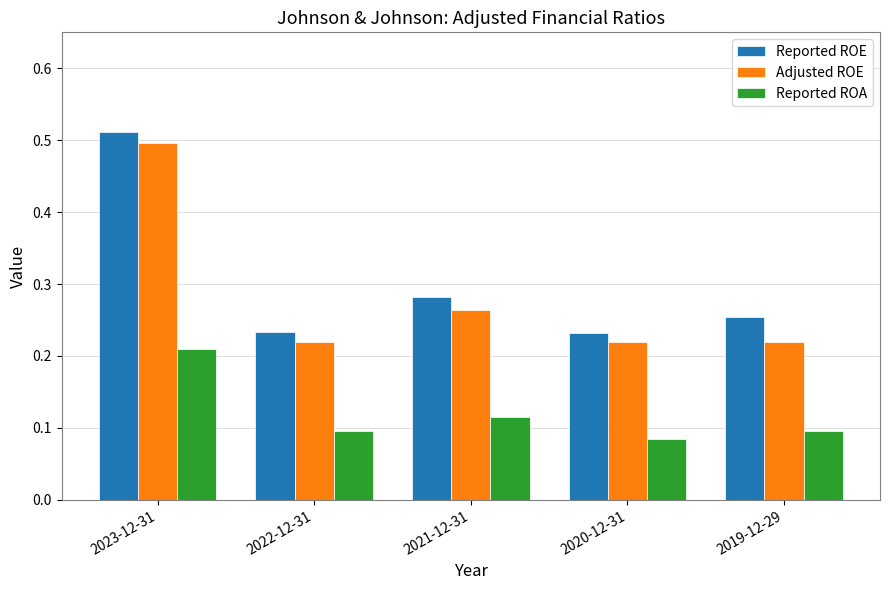

Rank the series at 2023-12-31 from highest to lowest value.

Reported ROE, Adjusted ROE, Reported ROA